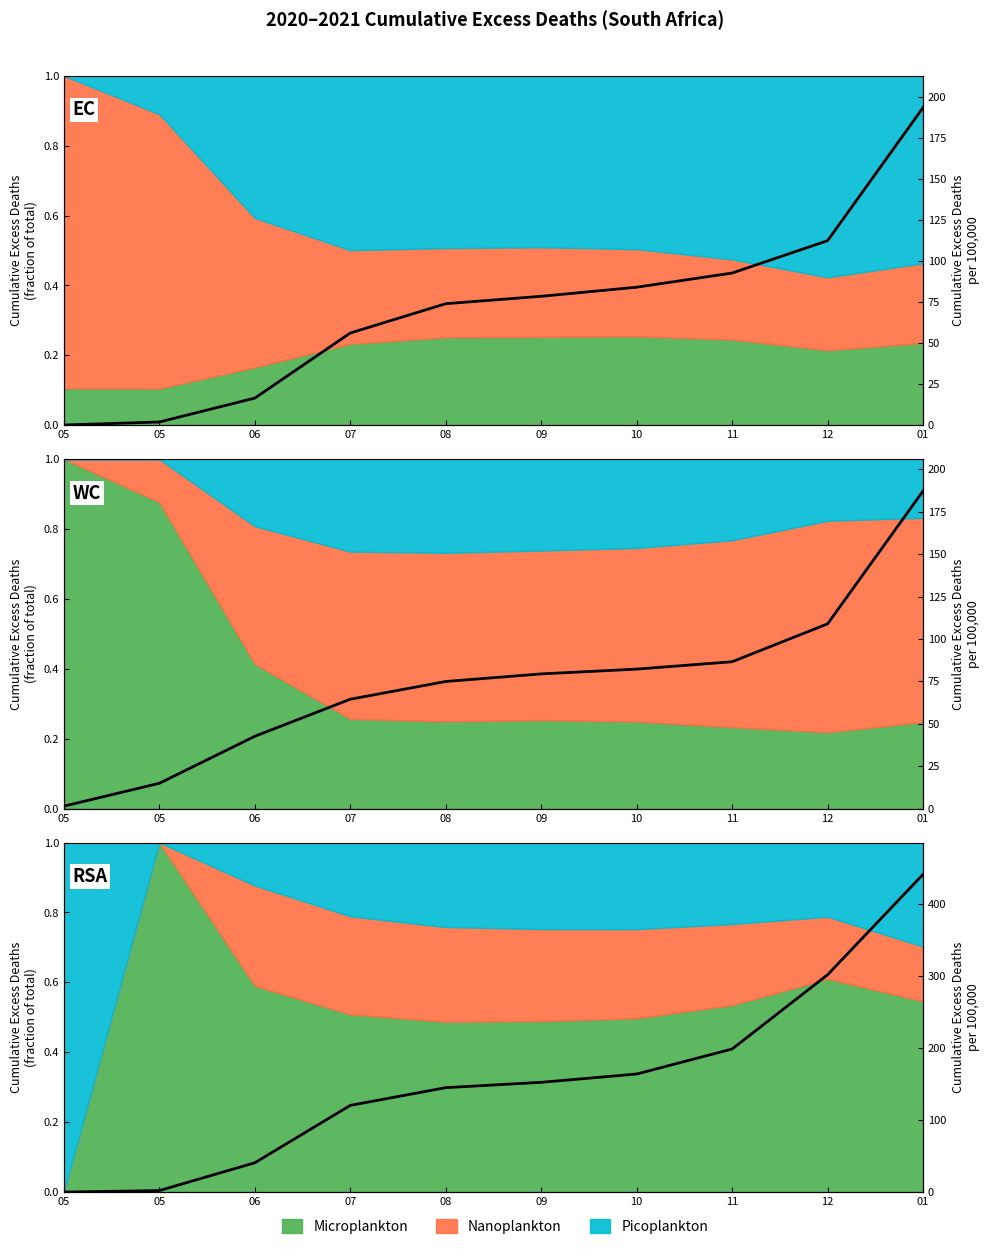

Reading right to left, what are all the values shown in this chart?

EC: 01=193.4	12=112.4	11=92.7	10=84.0	09=78.5	08=74.0	07=56.2	06=16.6	05=2.0	05=0.2
WC: 01=187.3	12=108.9	11=86.6	10=82.3	09=79.4	08=75.0	07=64.5	06=42.7	05=15.0	05=1.5
RSA: 01=440.5	12=301.3	11=198.3	10=163.7	09=152.2	08=144.8	07=120.2	06=40.6	05=2.1	05=0.0